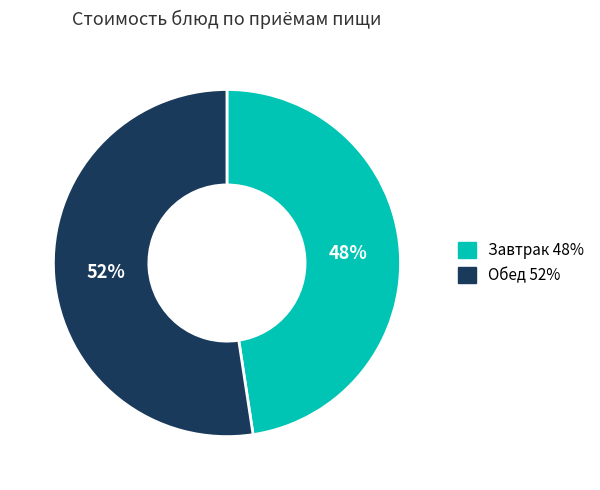

To the nearest percent, what is the average slice percentage?

50%